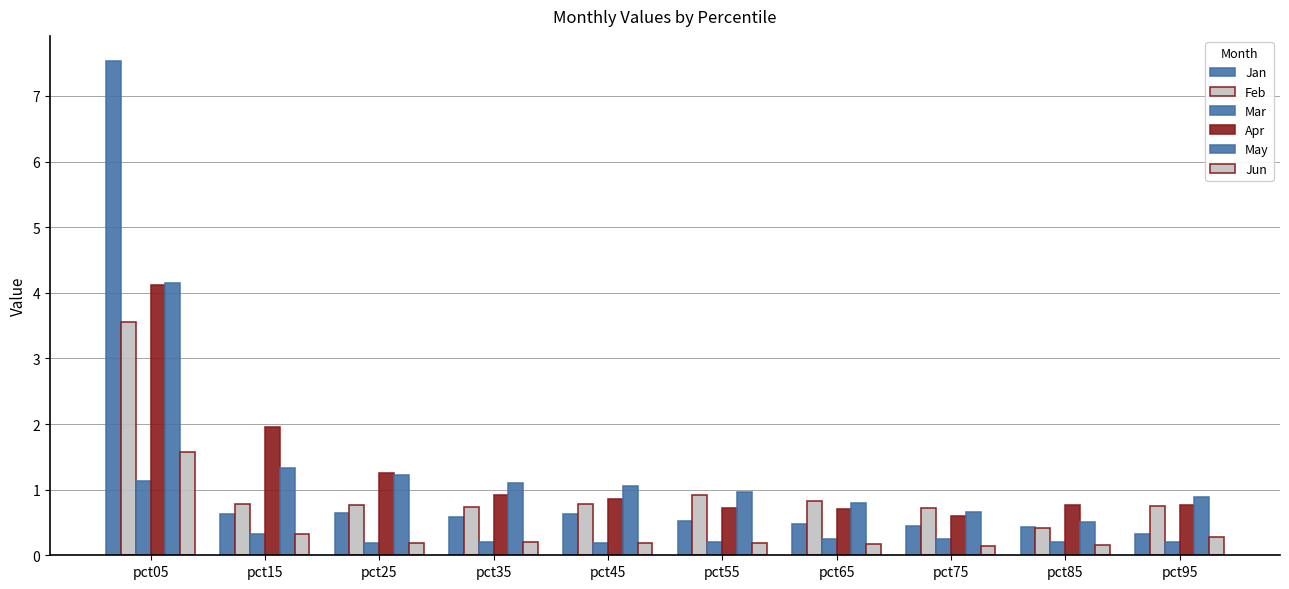

What is the average value of the May series?

1.3